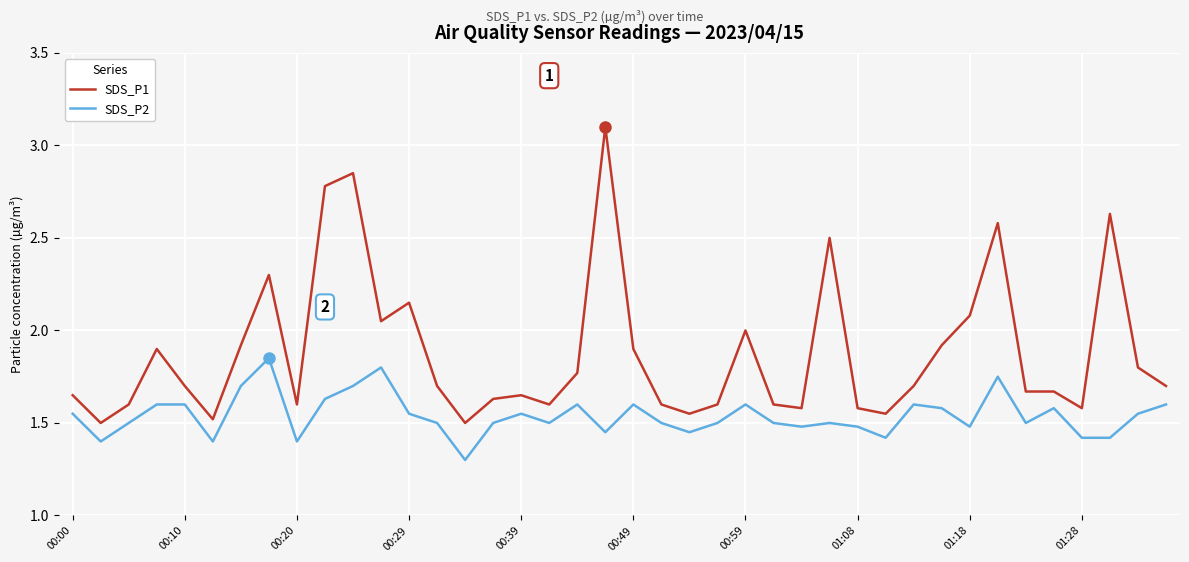

Which series has the largest range (max minus min)?

SDS_P1